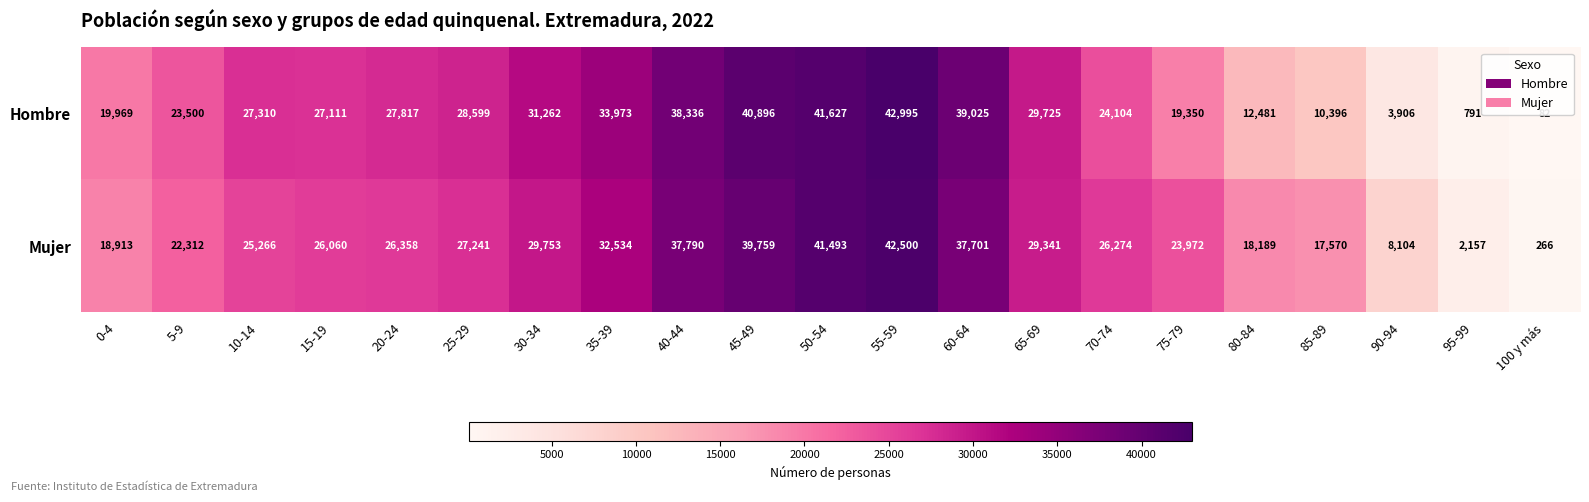

Which series has the largest total across all categories?

Mujer